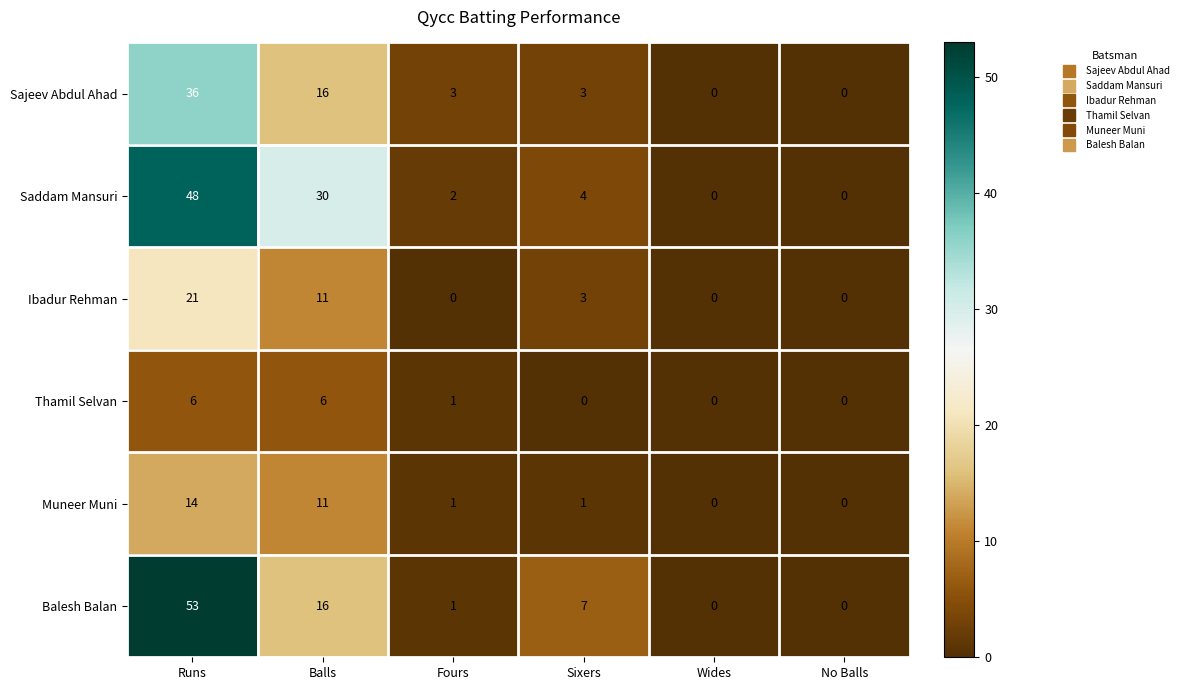

What is the total value across all series at Fours?

8